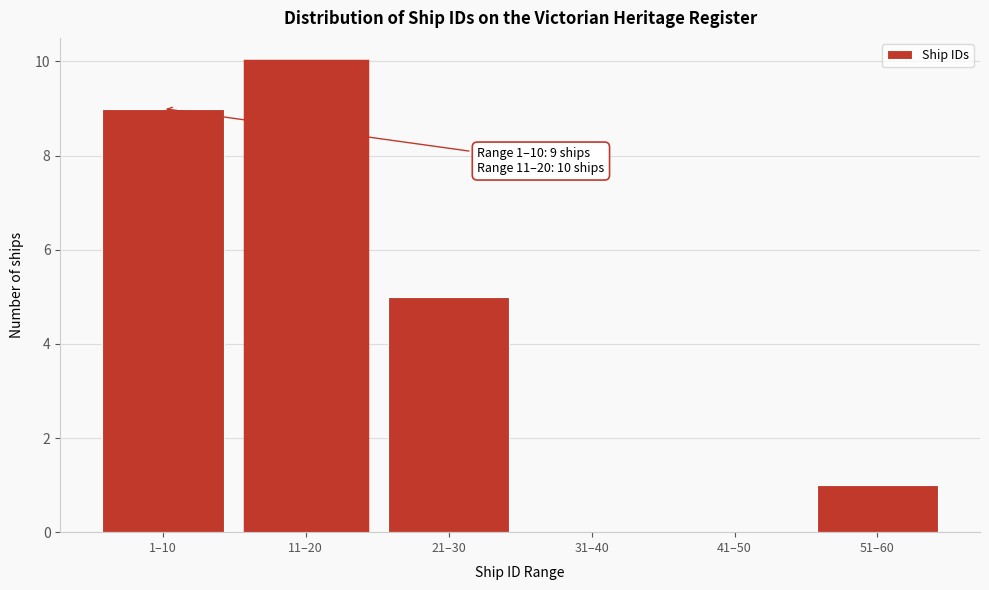

Reading right to left, transcribe all the data shown in this chart.

51–60=1	41–50=0	31–40=0	21–30=5	11–20=10	1–10=9